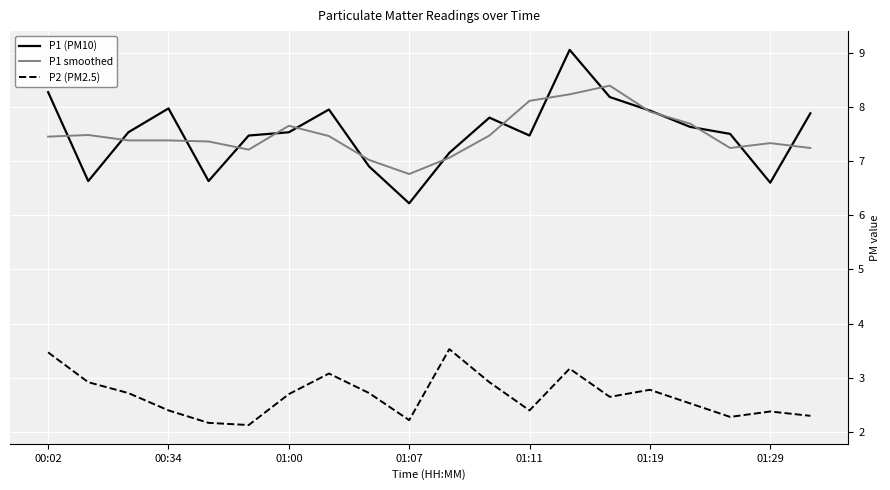

True or false: P1 smoothed and P2 (PM2.5) intersect in this chart.

False